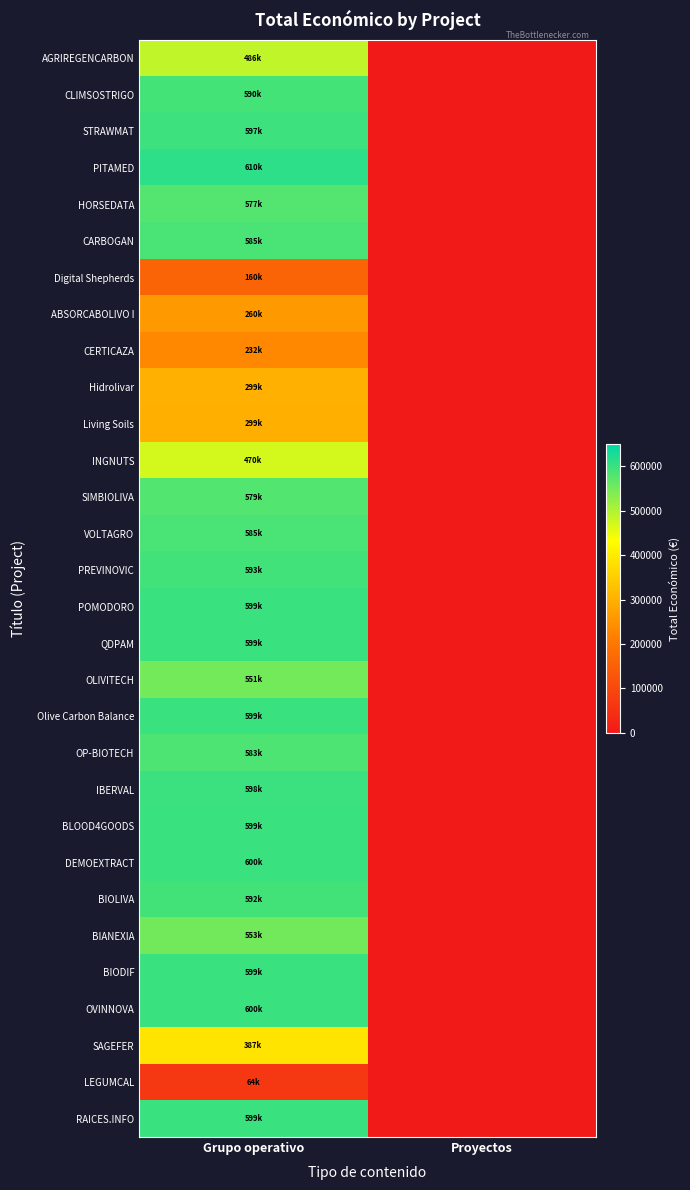

Rank the series by their maximum value, from lowest to highest.

LEGUMCAL, Digital Shepherds, CERTICAZA, ABSORCABOLIVO I, Living Soils, Hidrolivar, SAGEFER, INGNUTS, AGRIREGENCARBON, OLIVITECH, BIANEXIA, HORSEDATA, SIMBIOLIVA, OP-BIOTECH, VOLTAGRO, CARBOGAN, CLIMSOSTRIGO, BIOLIVA, PREVINOVIC, STRAWMAT, IBERVAL, POMODORO, RAICES.INFO, BIODIF, BLOOD4GOODS, QDPAM, Olive Carbon Balance, OVINNOVA, DEMOEXTRACT, PITAMED